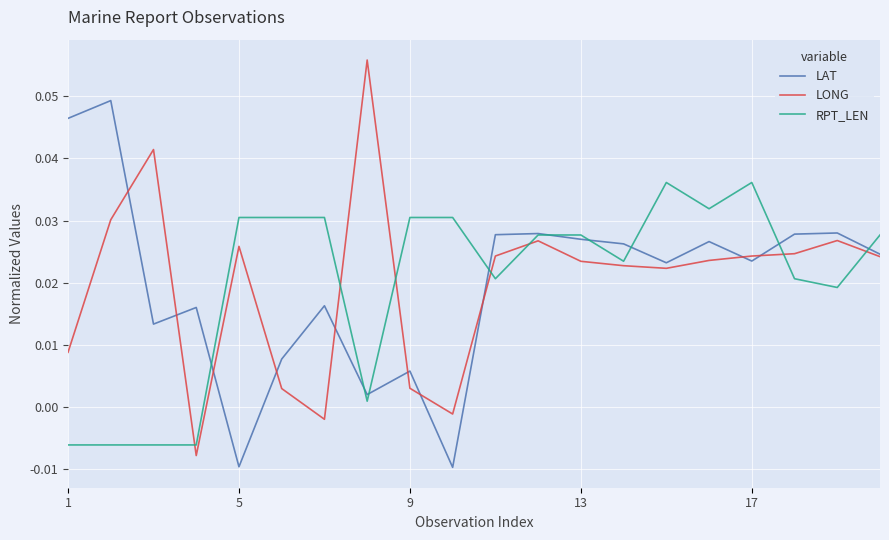

List the series in order of their peak value, lowest first.

RPT_LEN, LAT, LONG